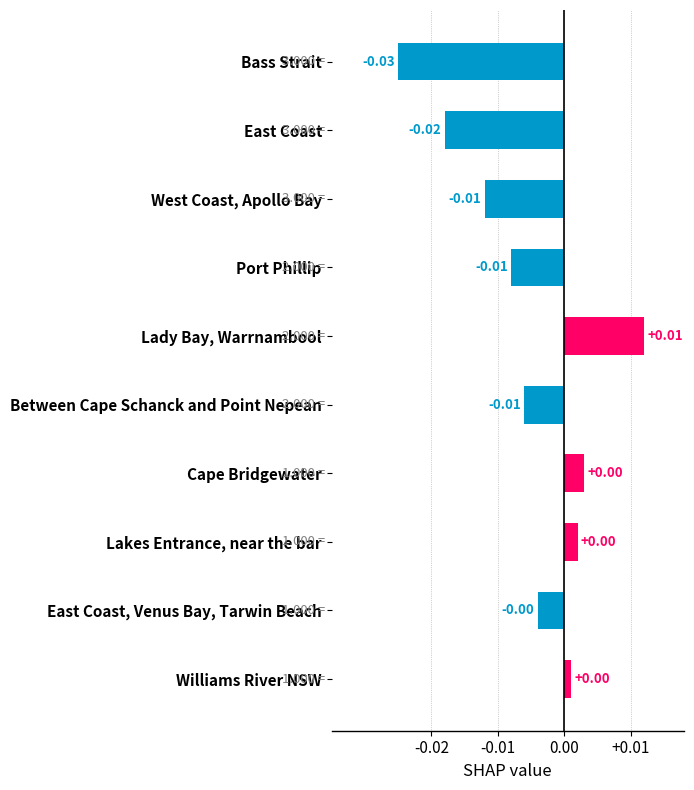

Which label corresponds to the largest value in the chart?

Lady Bay, Warrnambool